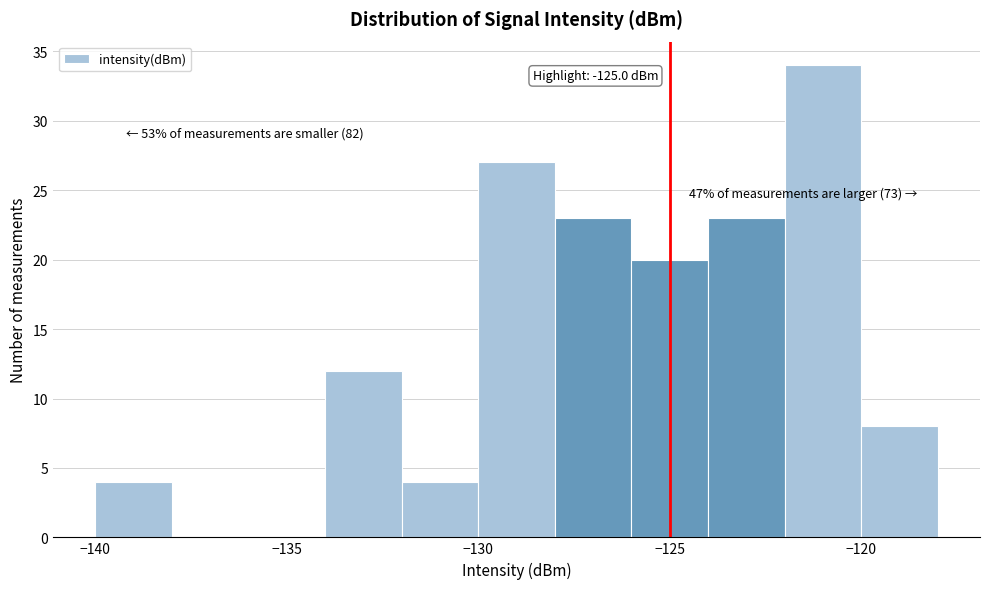

Over which range of the x-axis is the bar tallest?

-122 to -120